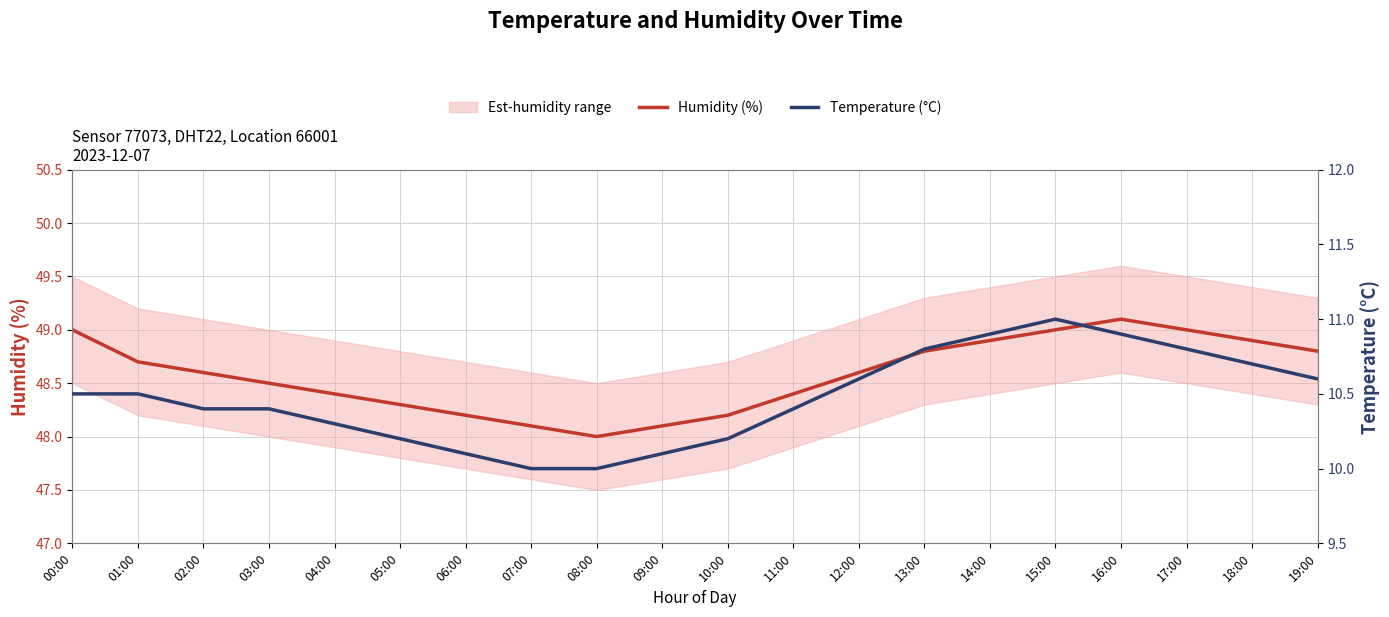

True or false: Temperature (°C) has a value of 5.1 at 13:00.

False